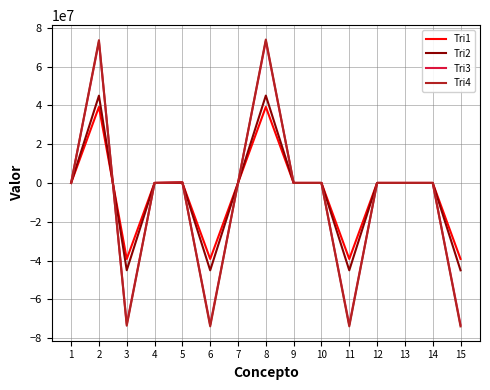

After their last crossing, which series has the higher values: Tri1 or Tri2?

Tri1